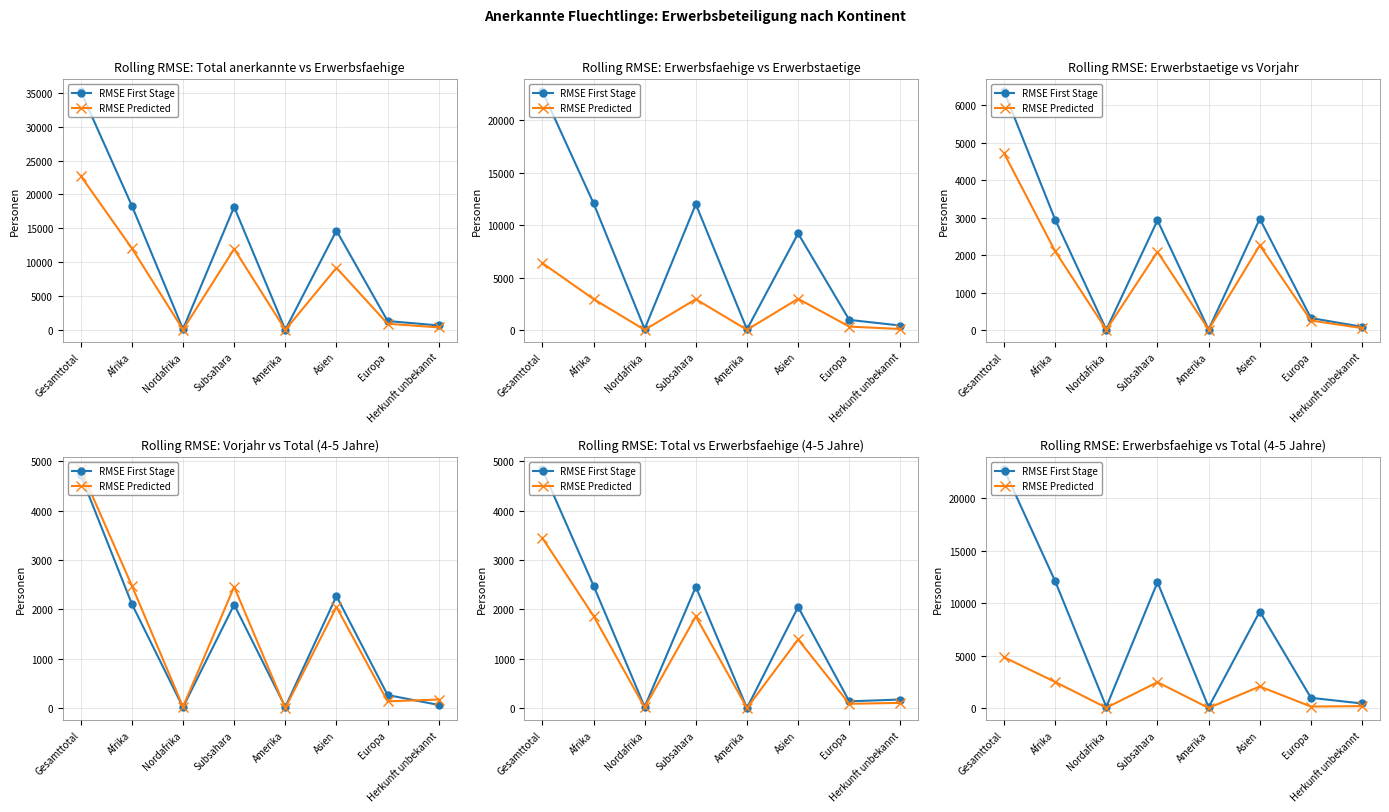

What are all the series names shown in the legend?

RMSE First Stage, RMSE Predicted